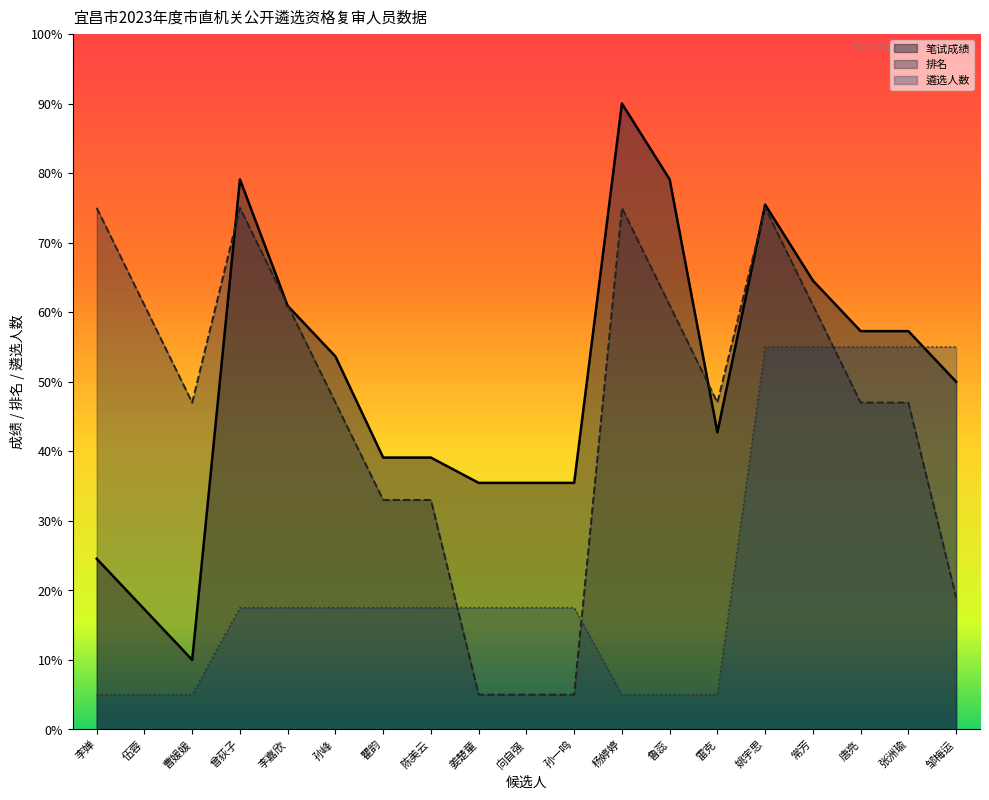

How many interior local valleys does the 笔试成绩 series have?

2